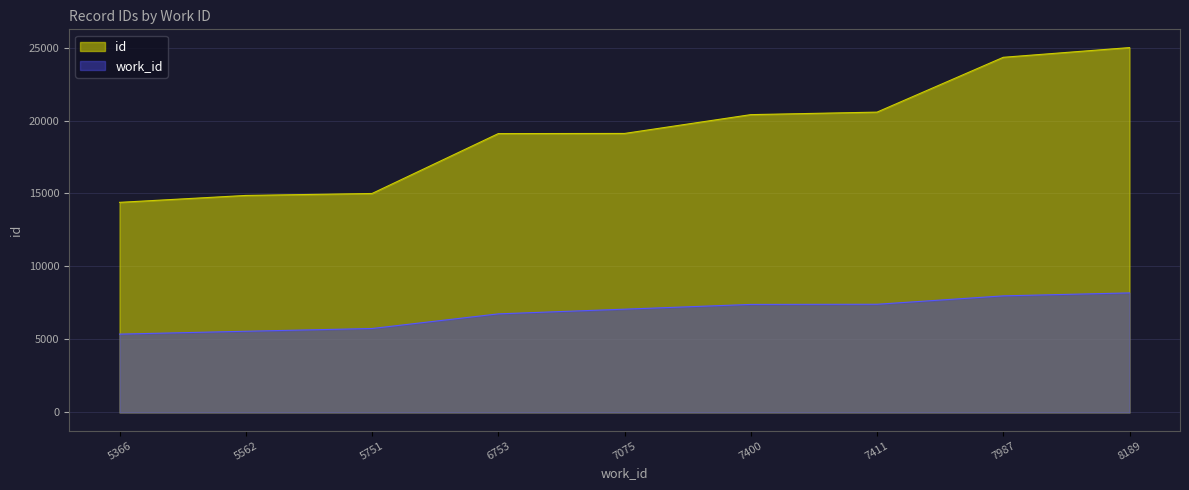

Which category has the lowest value in the work_id series?

5366